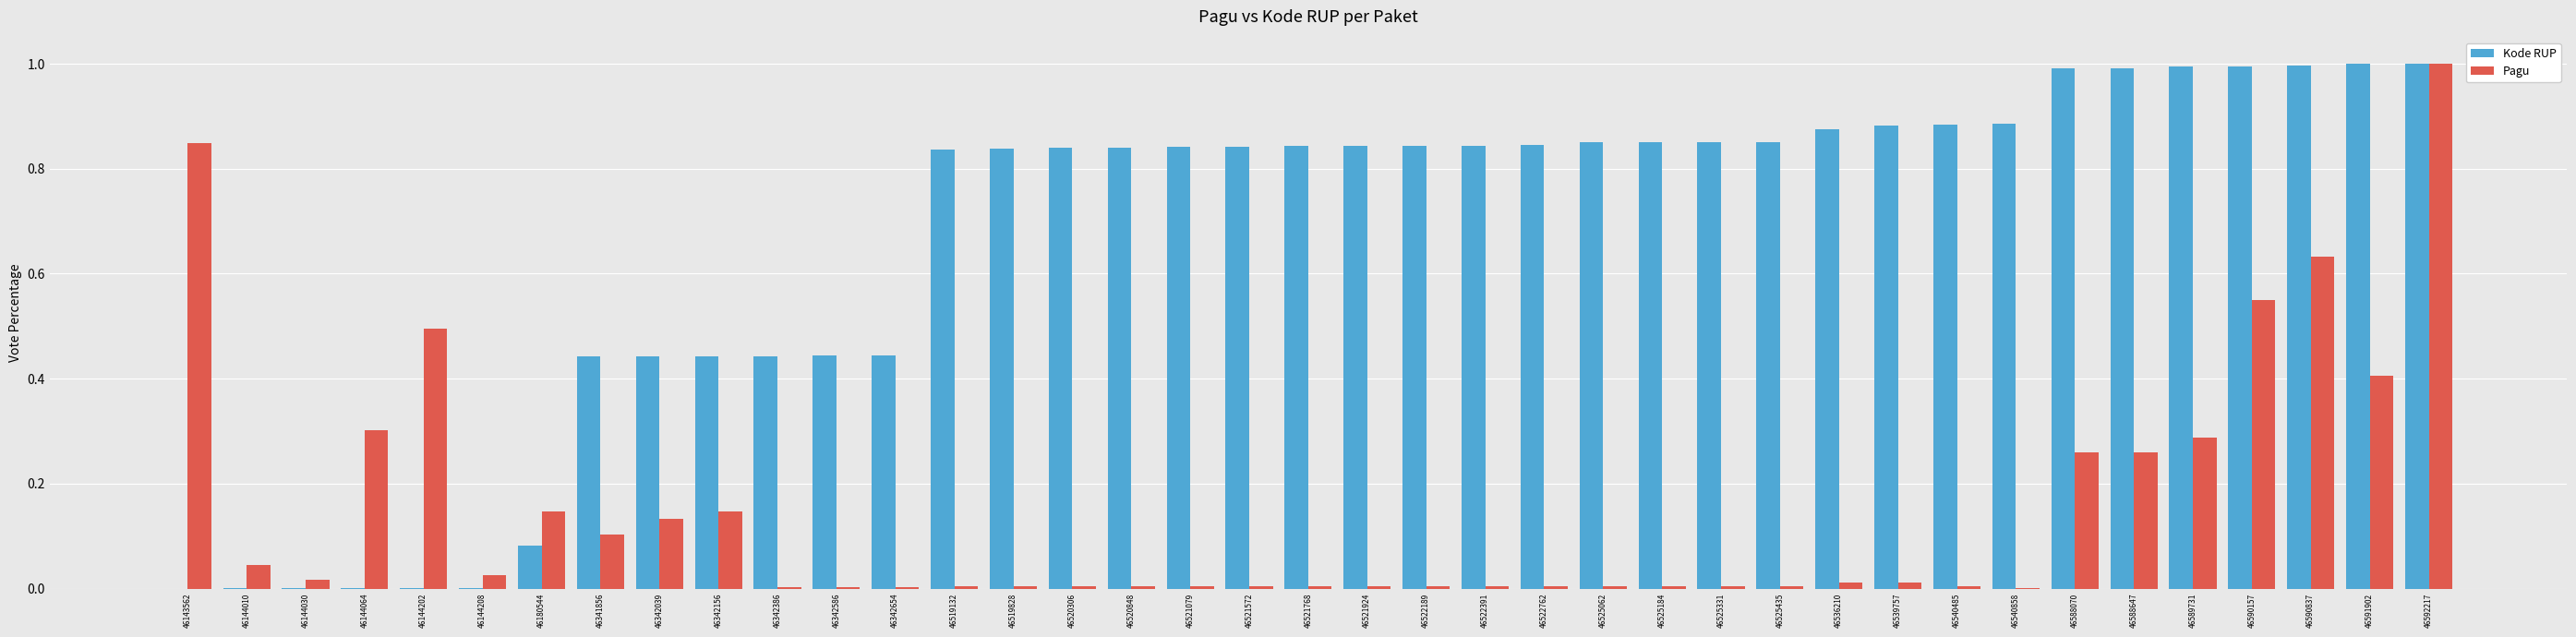

Is the value of Kode RUP at 46341856 greater than the value of Pagu at 46522189?

Yes